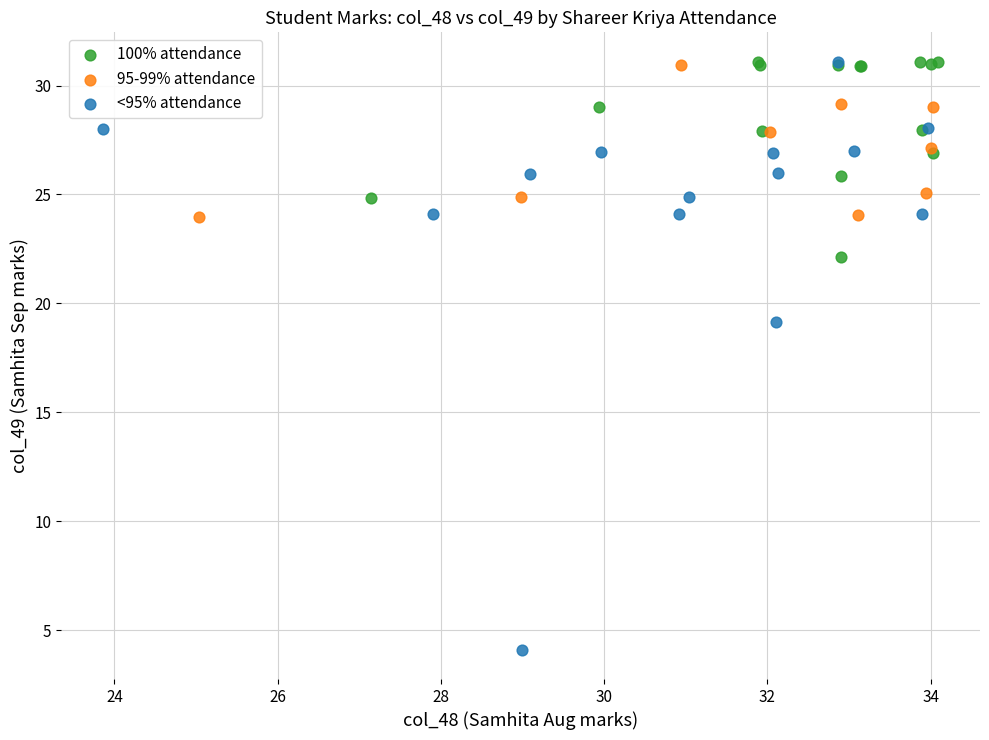

Which series contains the lowest Y value?

<95% attendance